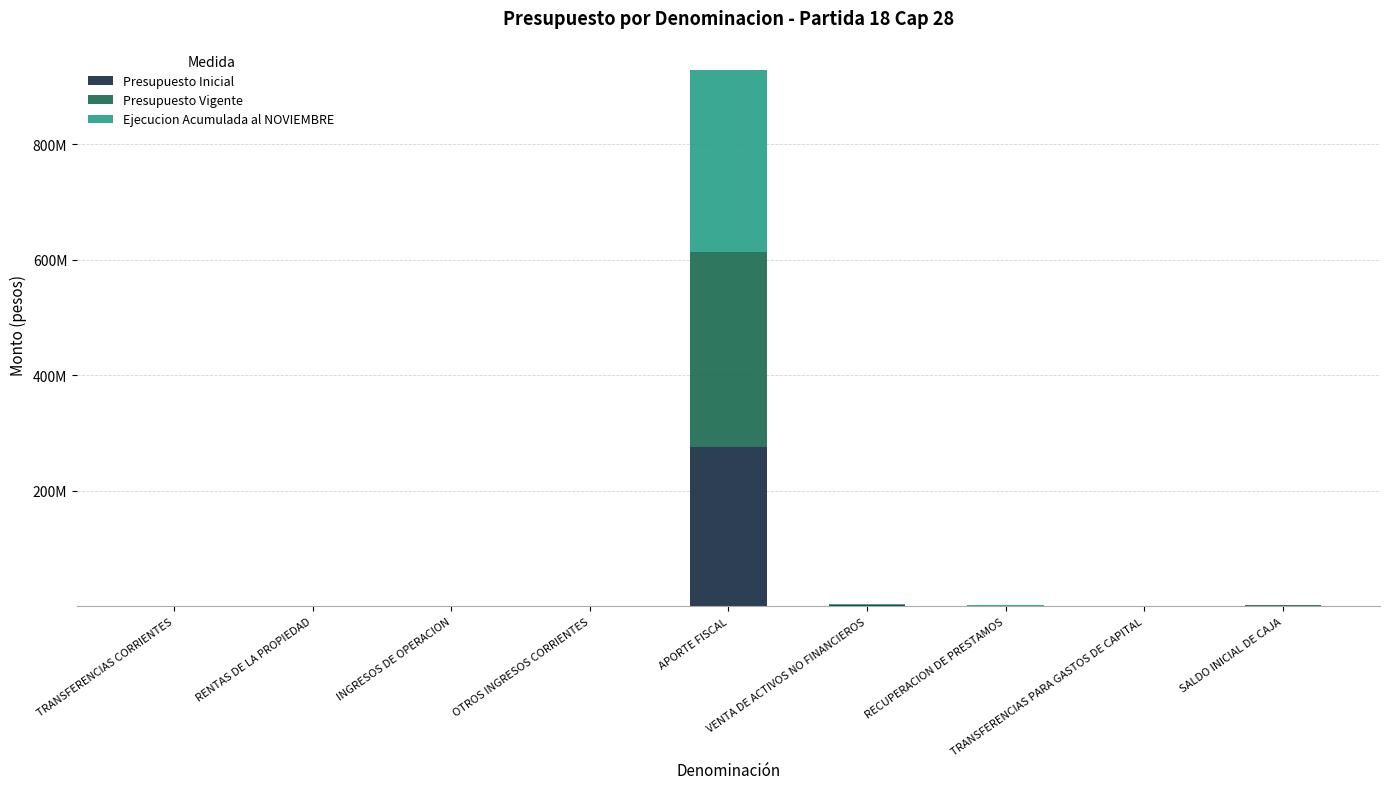

Does the chart contain stacked bars?

Yes